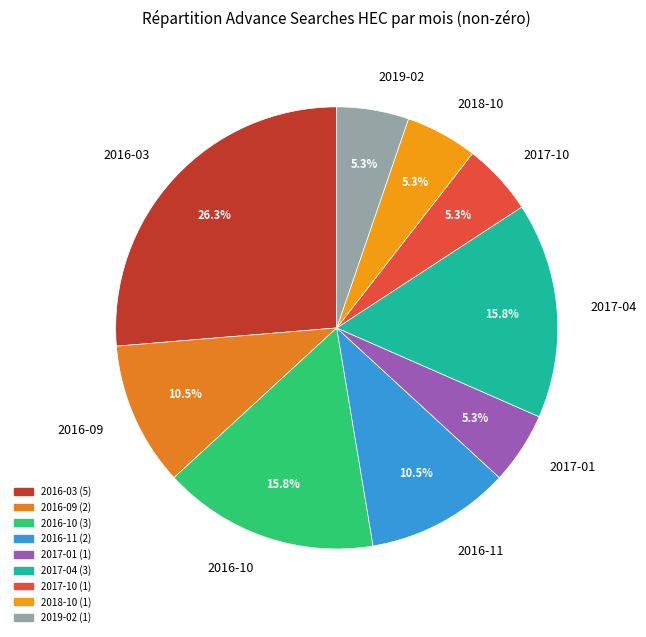

How many segments does this pie chart have?

9